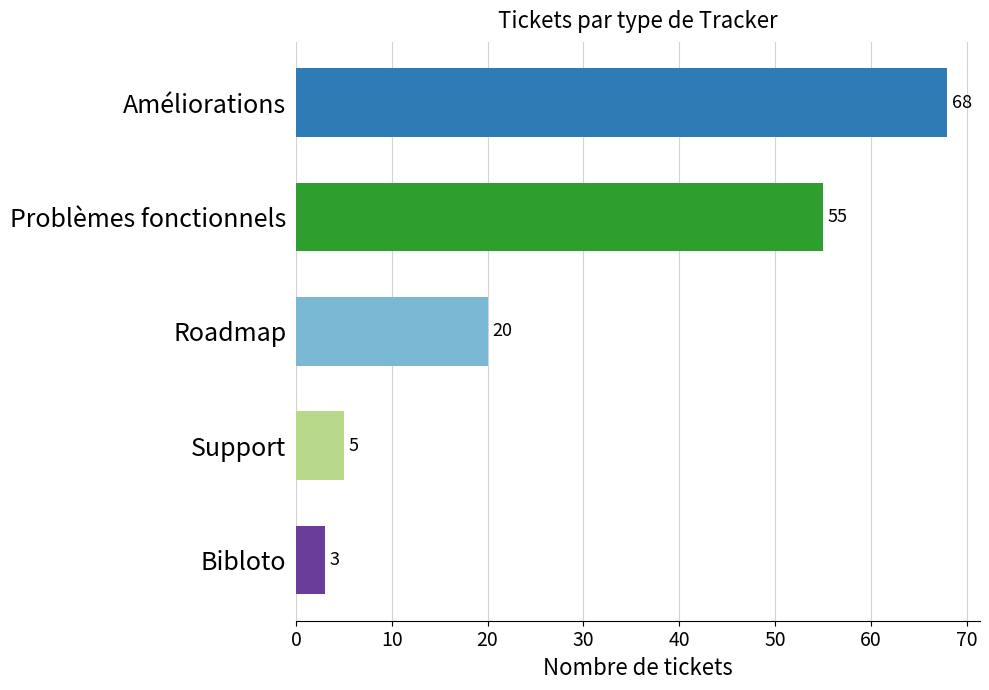

How many bars are there in total?

5